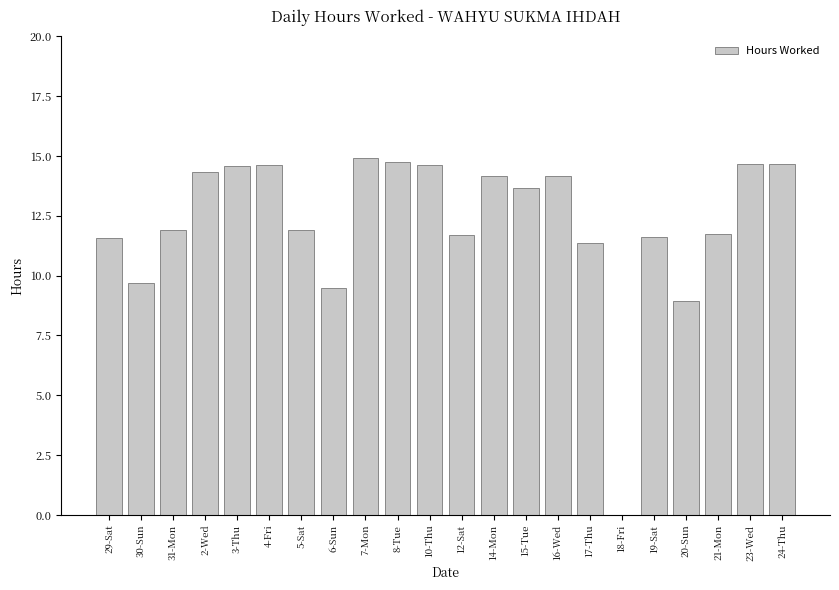

What value does the data have at 31-Mon?

11.9